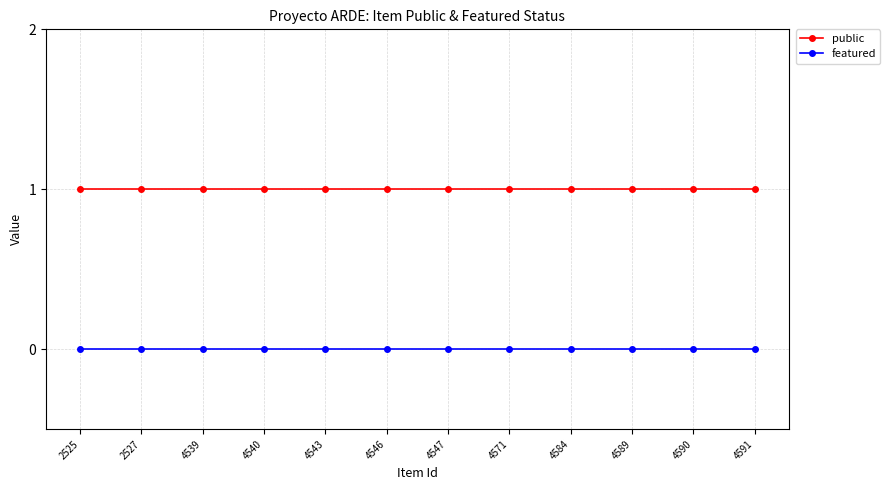

True or false: public and featured intersect in this chart.

False